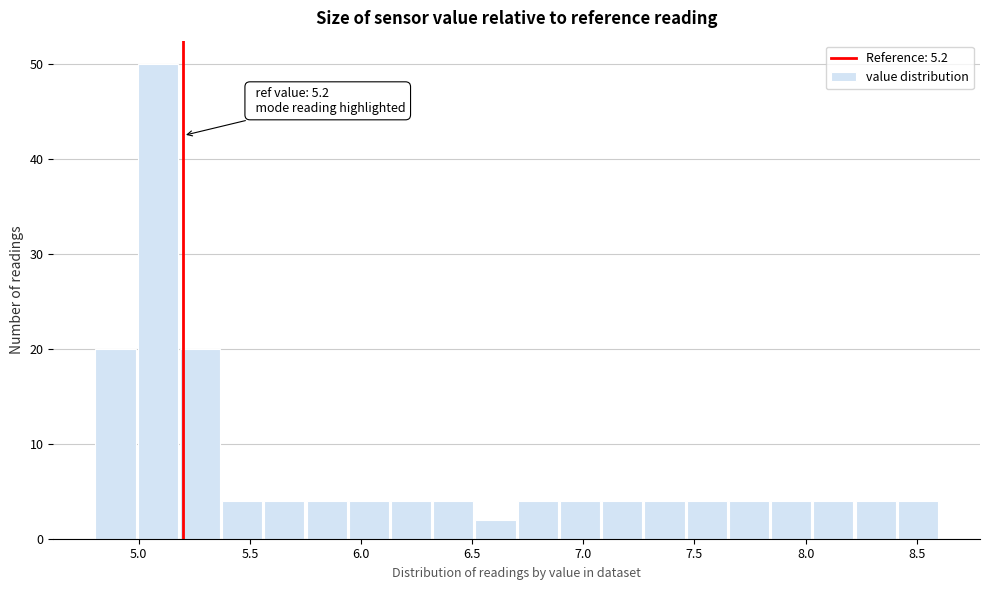

Read against the x-axis, roughly where is the centre of the tallest bar?

5.10